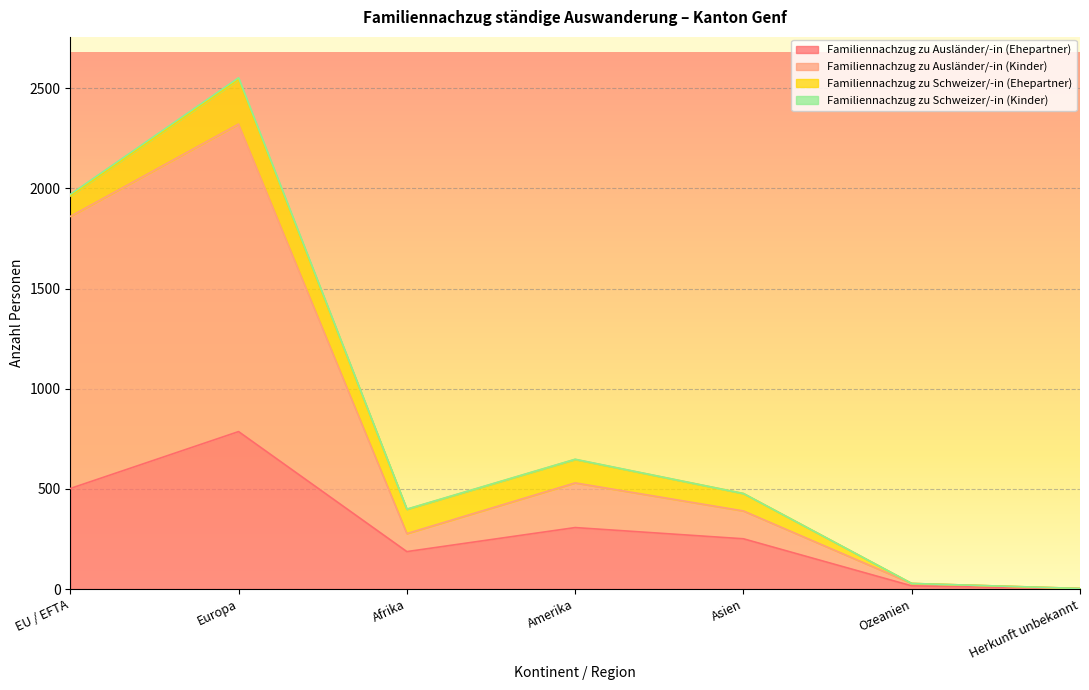

Is it true that Familiennachzug zu Ausländer/-in (Ehepartner) equals 251 at Asien?

True